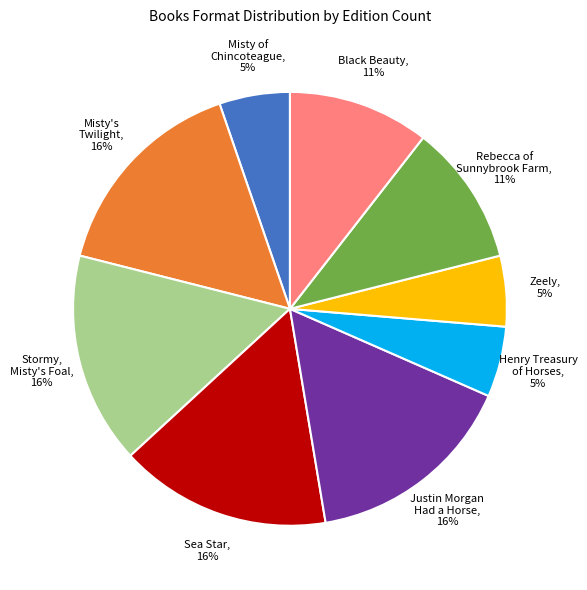

The Stormy, Misty's Foal, 16% slice represents 5% of the pie. True or false?

False